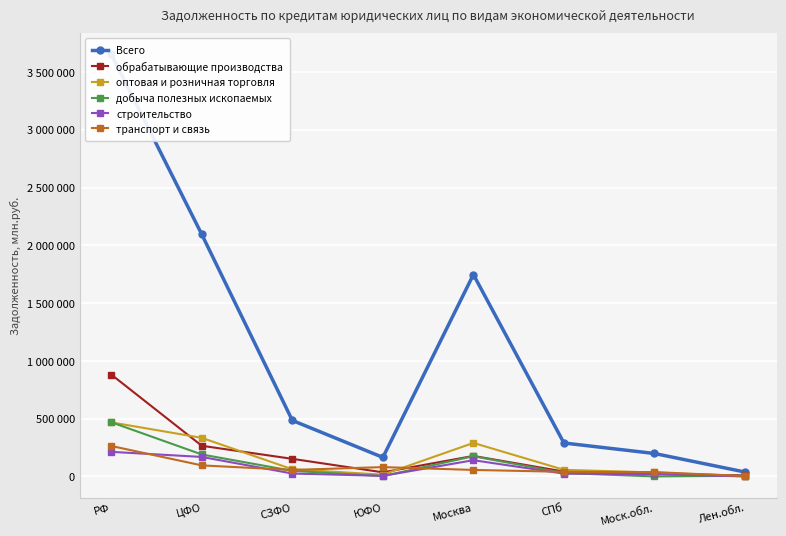

What is the label of the 6th point from the left?

СПб